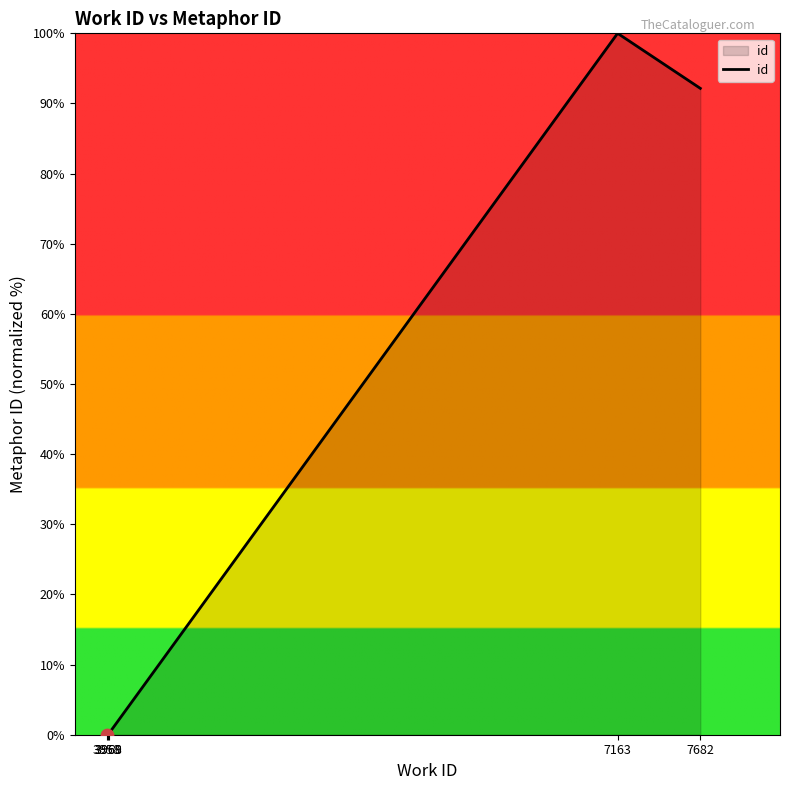

Between 3958 and 7163, which is larger?

7163